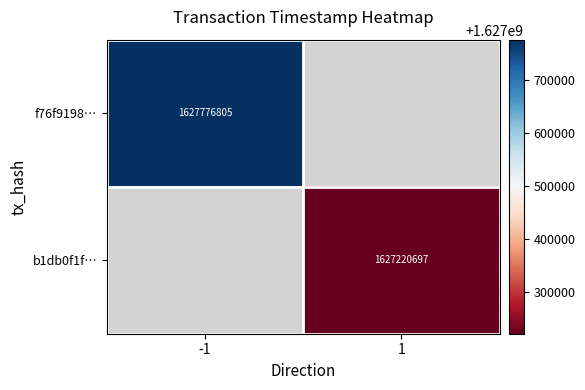

The b1db0f1f… series shows 2566445845 at 1. True or false?

False